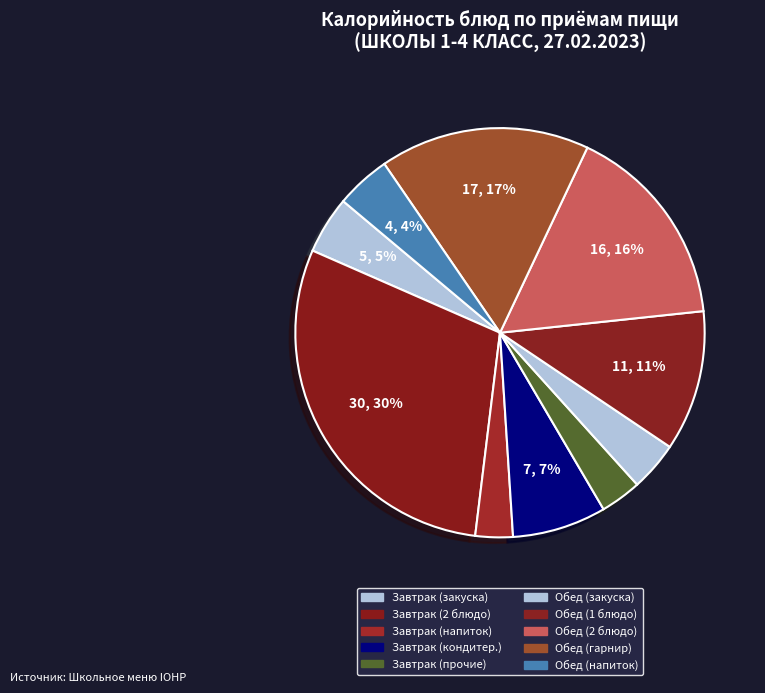

Is Завтрак (закуска) the majority of the pie?

No